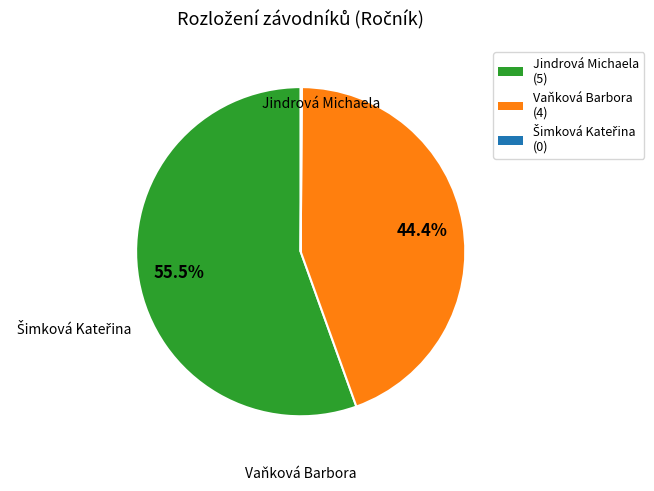

Which has a higher value, Vaňková Barbora or Jindrová Michaela?

Jindrová Michaela